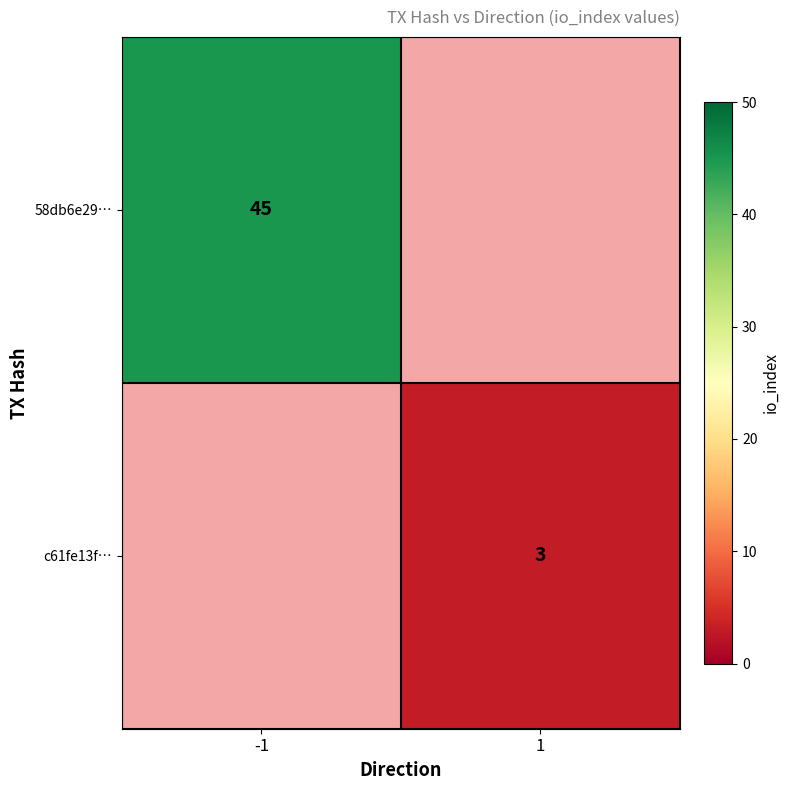

The c61fe13f… series shows 4 at 1. True or false?

False